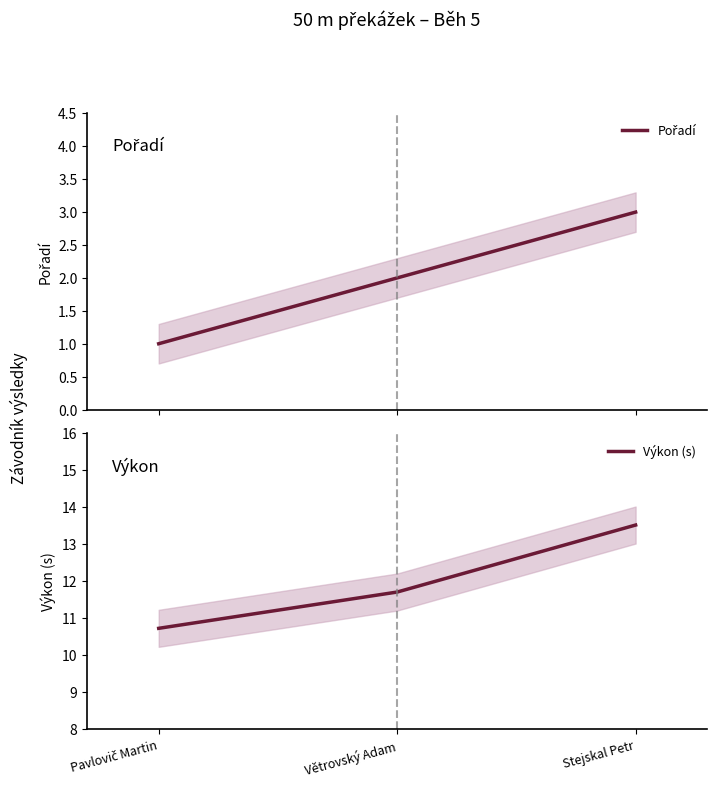

Is it true that Pořadí equals 1.5 at Stejskal Petr?

False